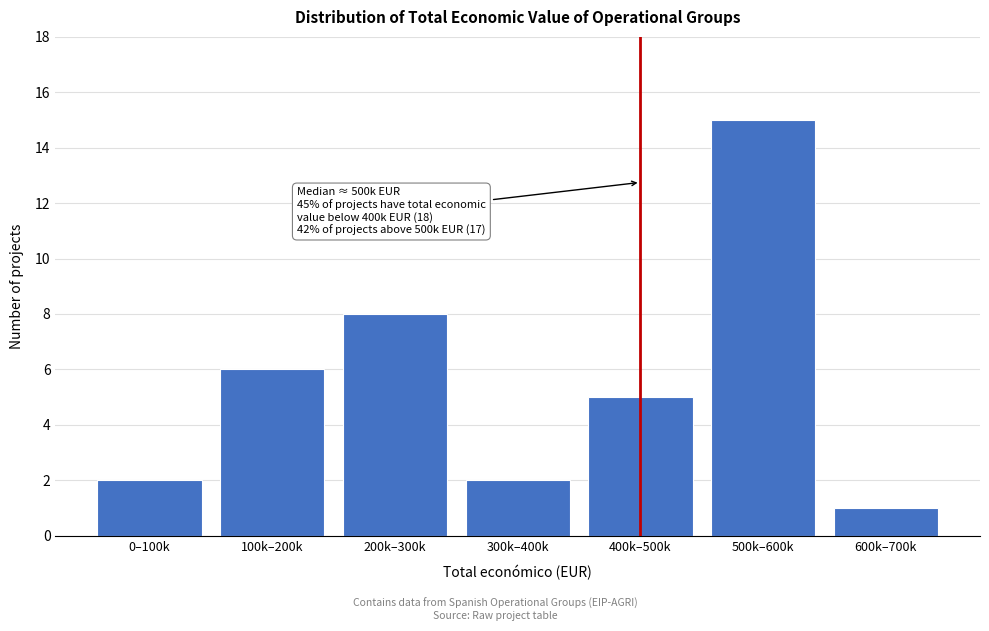

Reading left to right, what are all the values shown in this chart?

2	6	8	2	5	15	1